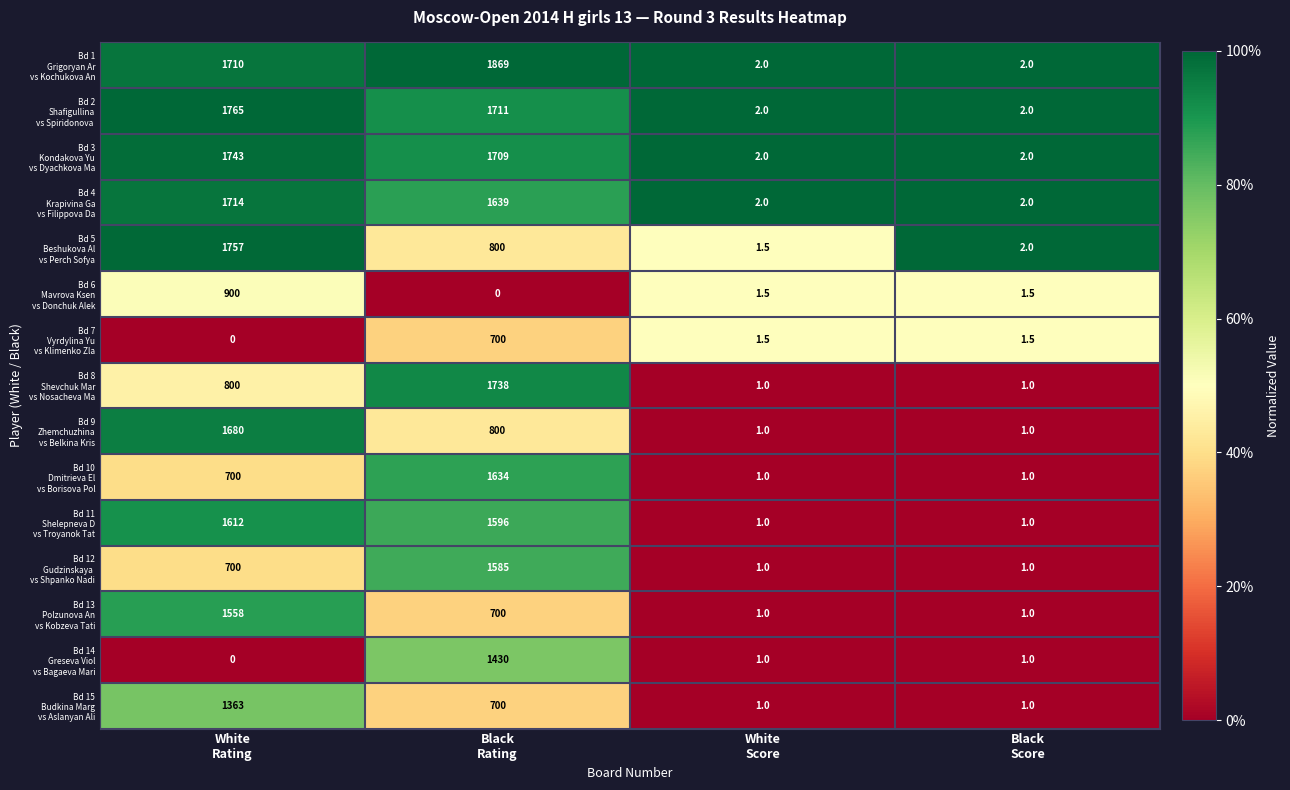

How many categories are shown in the chart?

4